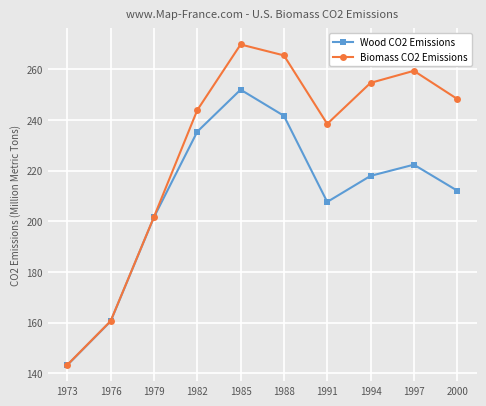

The Wood CO2 Emissions series shows 218.0 at 1994. True or false?

True